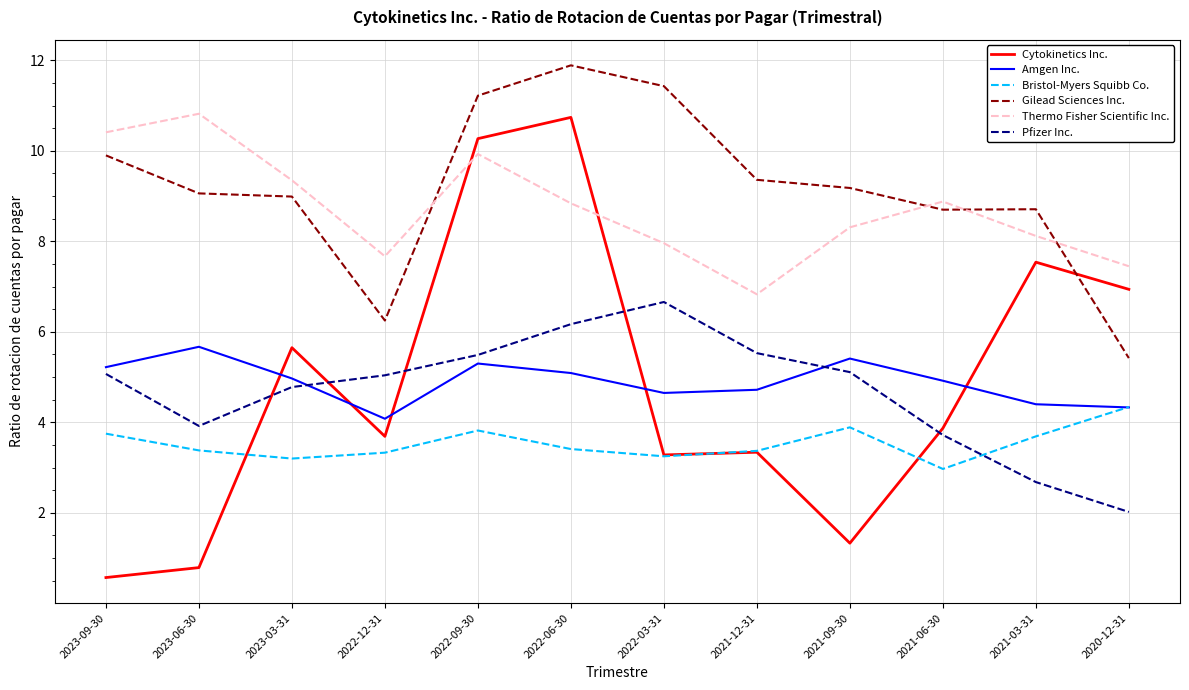

Which series changed the most between 2021-12-31 and 2021-03-31?

Cytokinetics Inc.